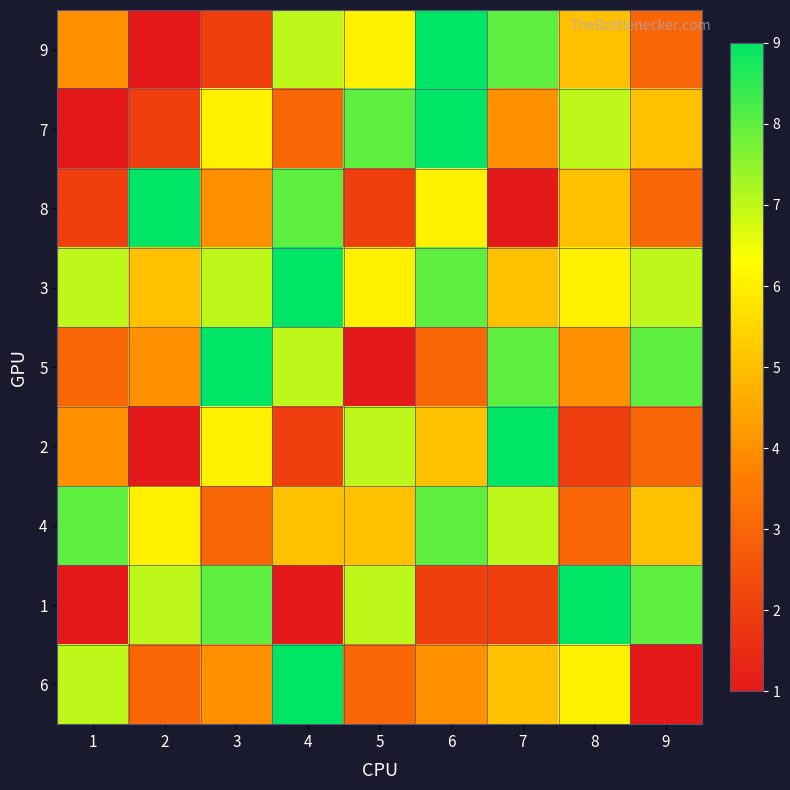

Which series has the largest total across all categories?

3